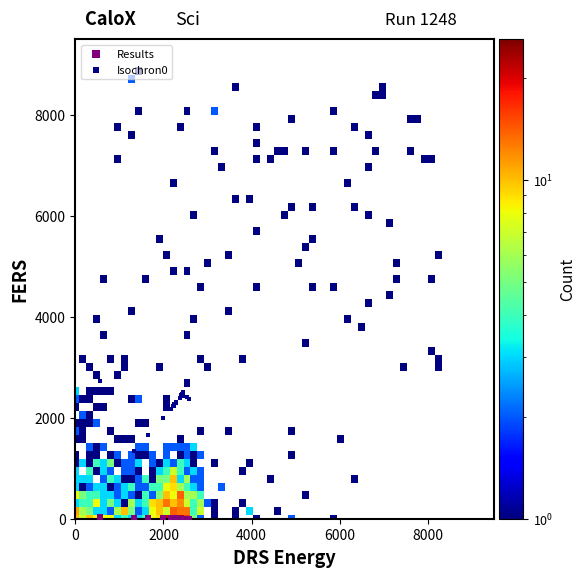

What is the X range (max minus min) for the scatter plot?

2005.3